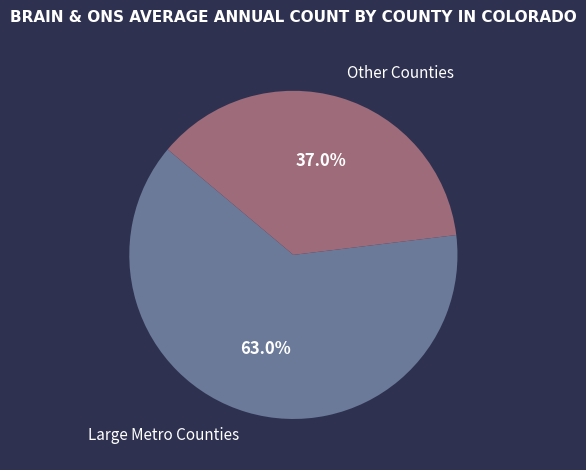

How many slices are in this pie chart?

2